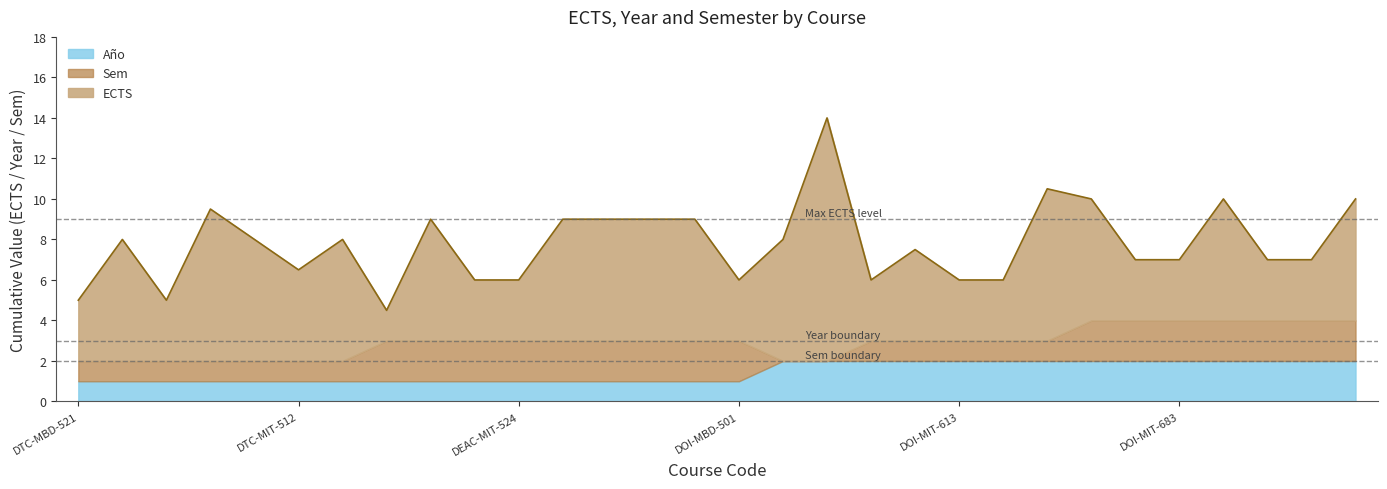

Where is ECTS nearest to the value 6?

DTC-MIT-515